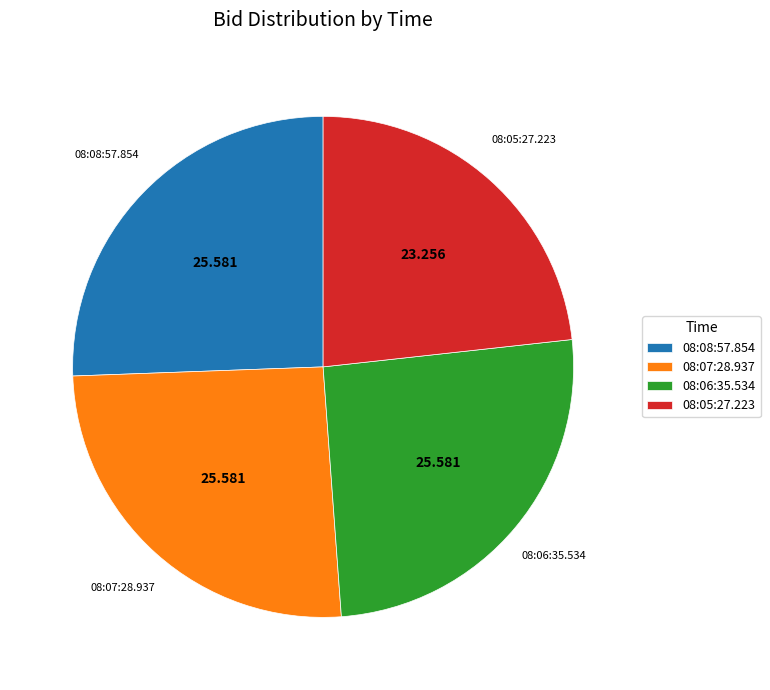

Is the sum of 08:06:35.534 and 08:08:57.854 greater than half?

Yes